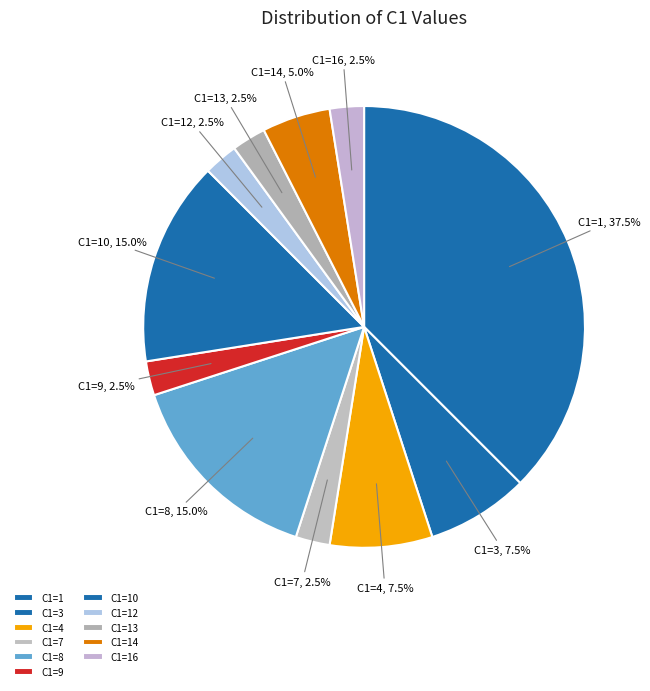

How many segments does this pie chart have?

11